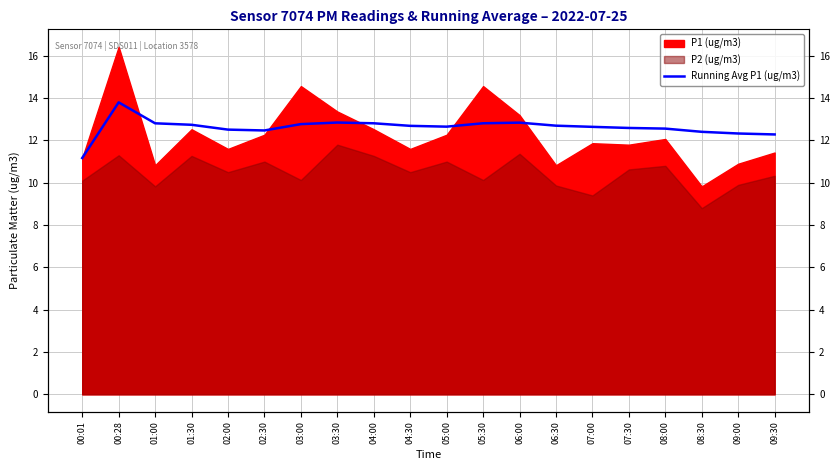

True or false: the data has more than 0 interior local peaks.

True